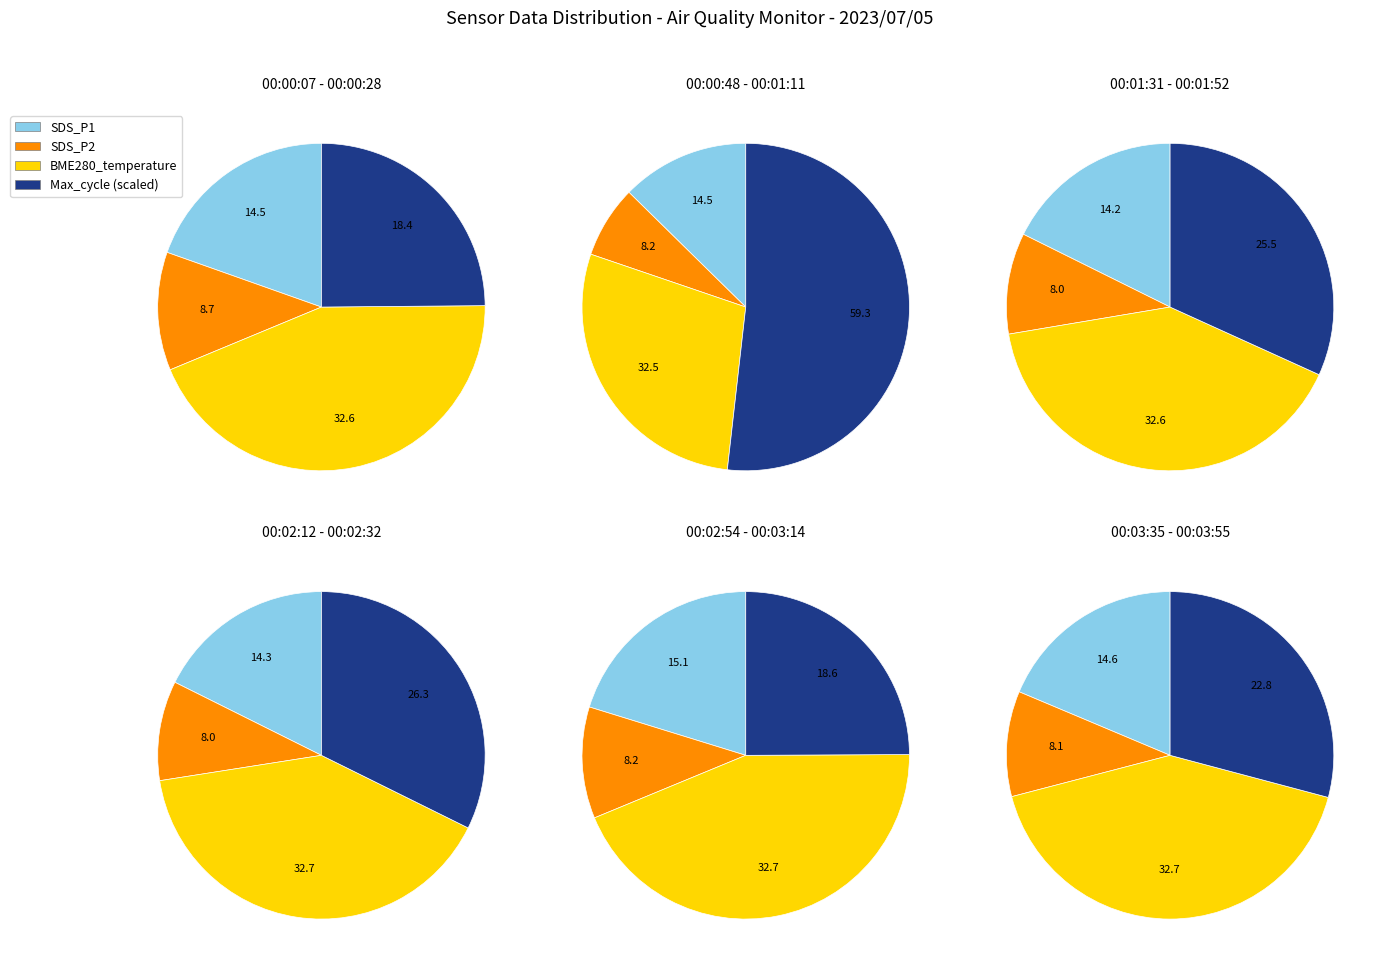

What percentage is the 00:02:32 slice, to the nearest percent?

8%